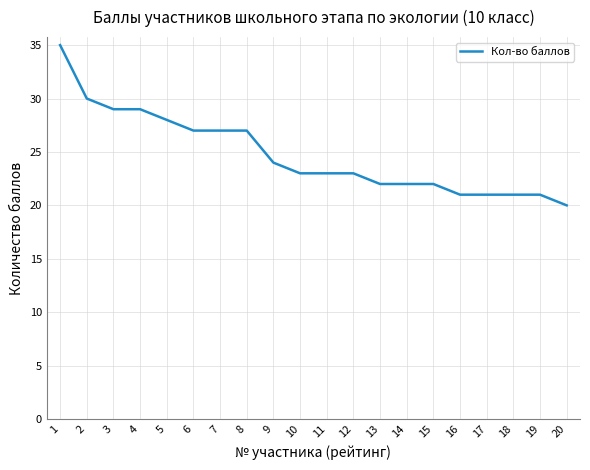

Approximately how many times larger is the value at 18 compared to 19?

1.0